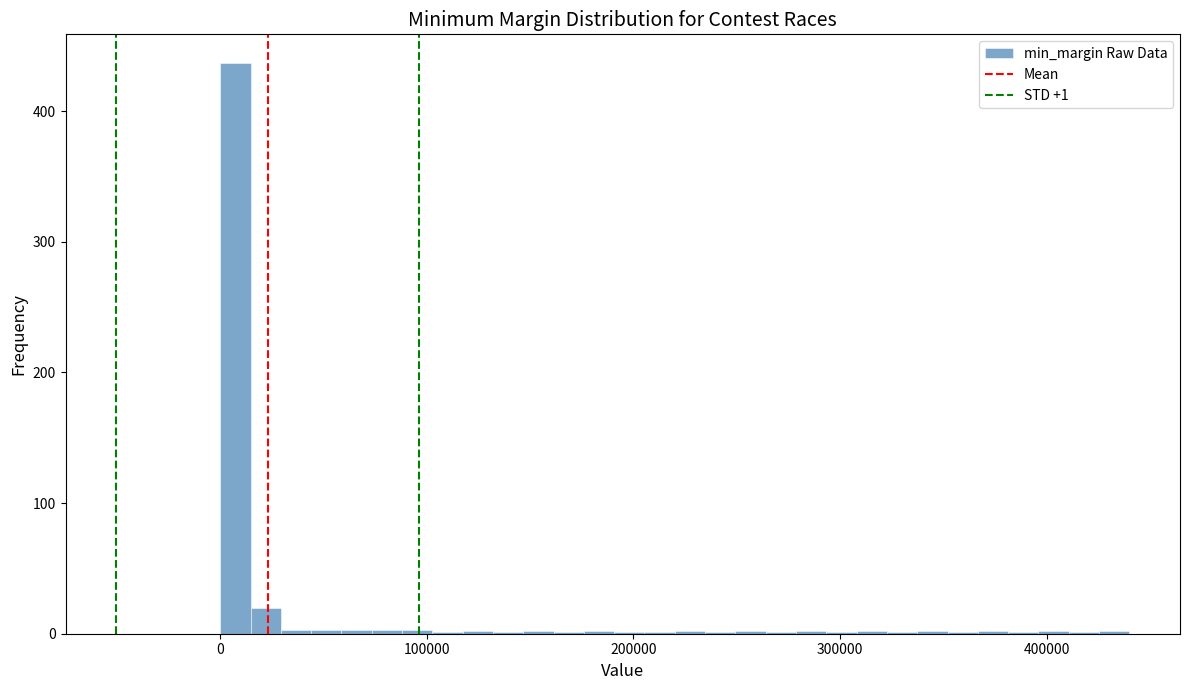

Read against the x-axis, roughly where is the centre of the tallest bar?

10000